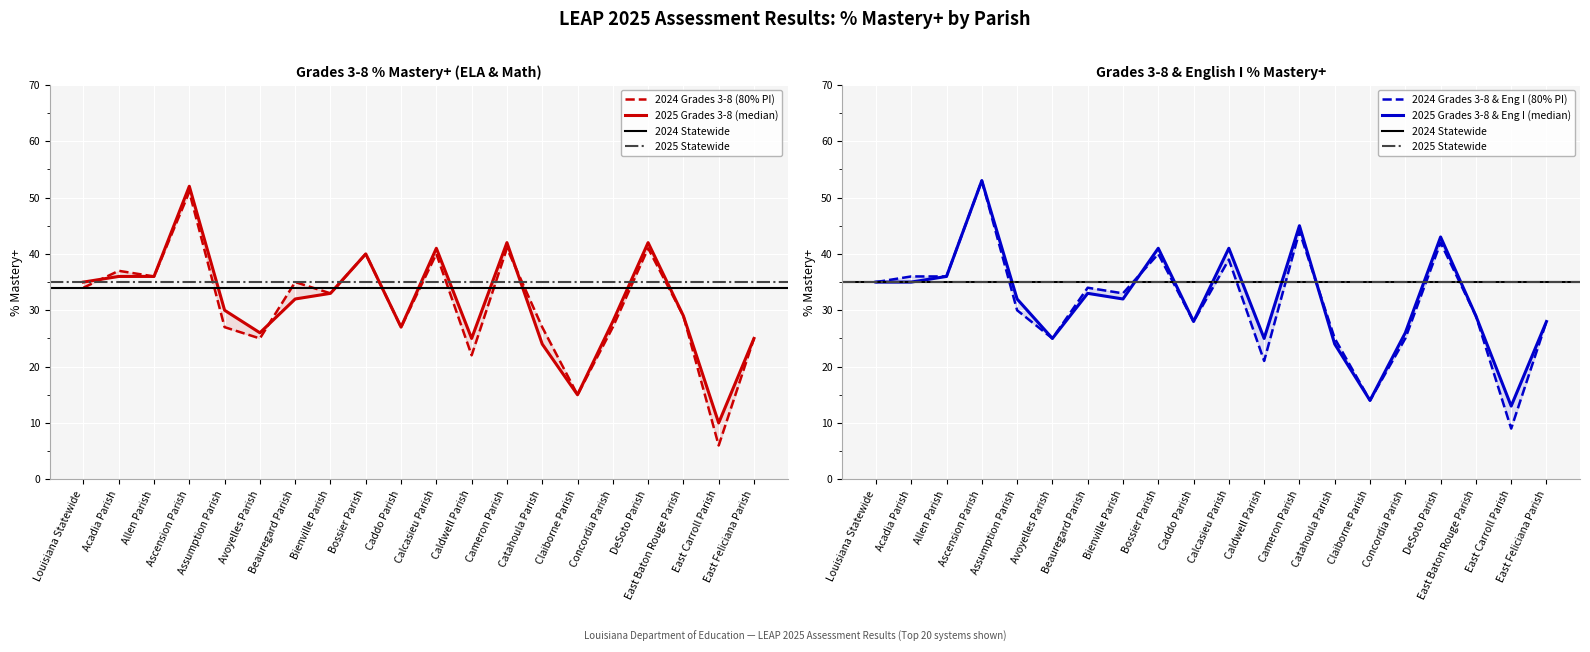

How many lines are shown in the chart?

4